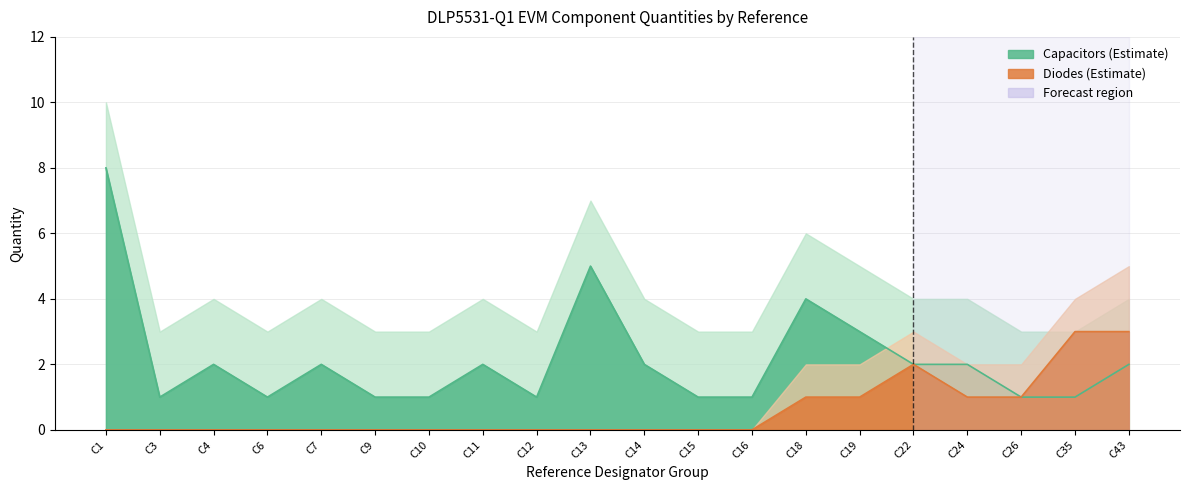

True or false: Diodes and Capacitors intersect in this chart.

False